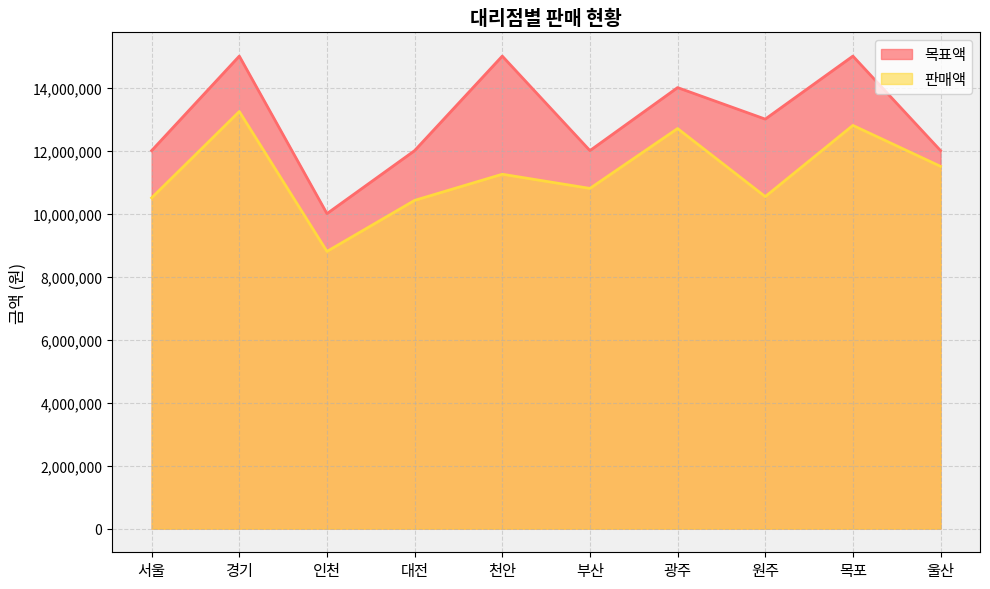

What position from the left is 부산?

6